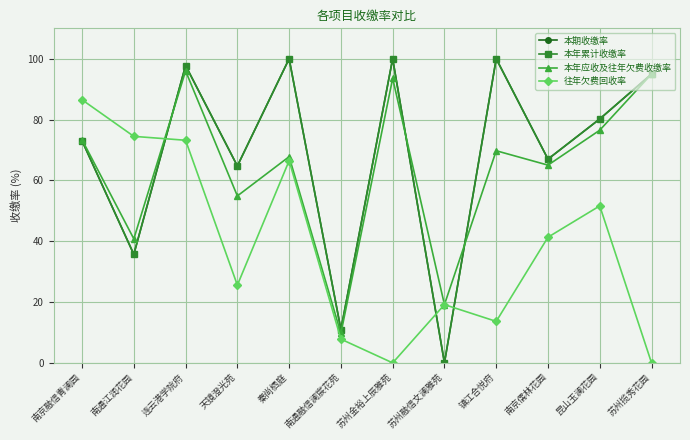

Does the chart have visible grid lines?

Yes